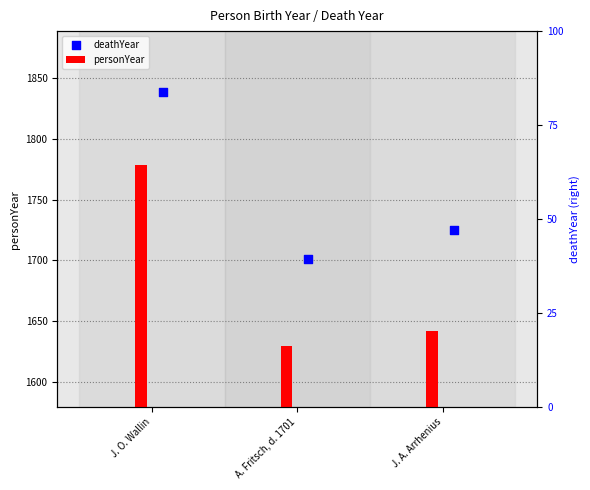

Which series has the largest Y range (max minus min)?

personYear